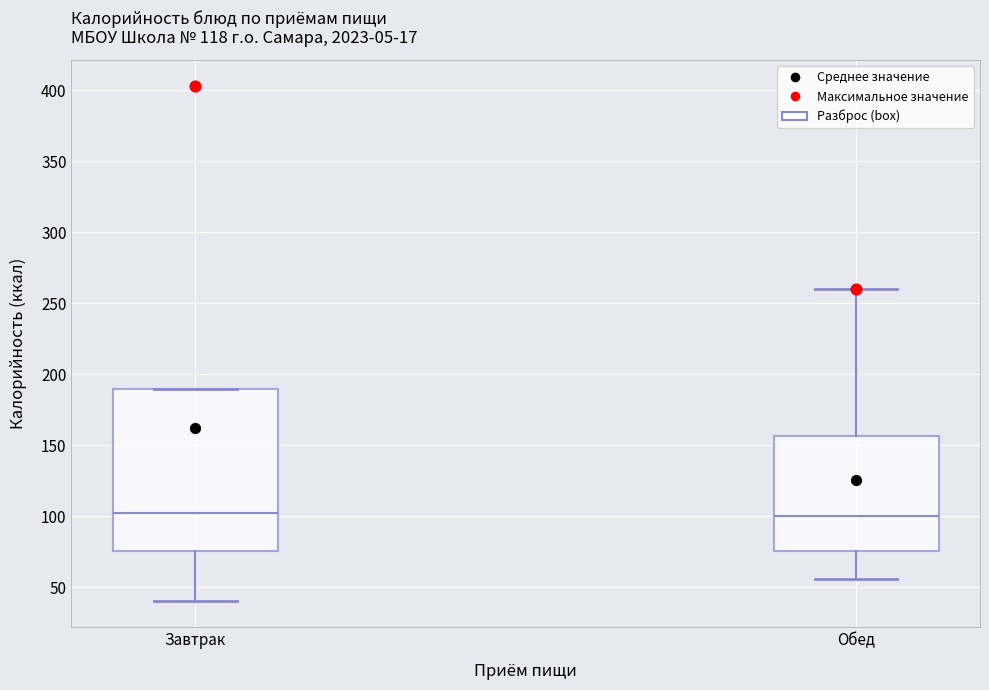

Reading left to right, read every box against the y-axis: the position of its median line, the range the box covers, and the ends of its whiskers. The values are not printed on the chart, so give them approximately, as read against the axis.

Завтрак: median 105, box 75 to 190, whiskers 40 to 190
Обед: median 100, box 75 to 155, whiskers 55 to 260